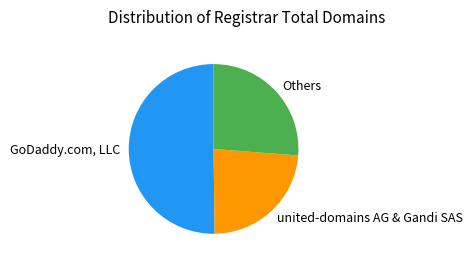

How many segments does this pie chart have?

3